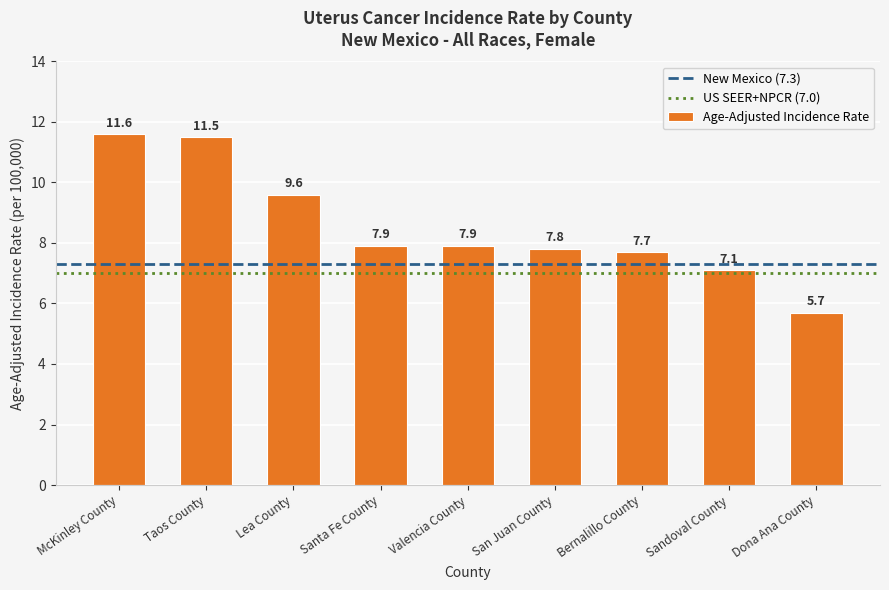

What is the maximum value shown in the chart?

11.6